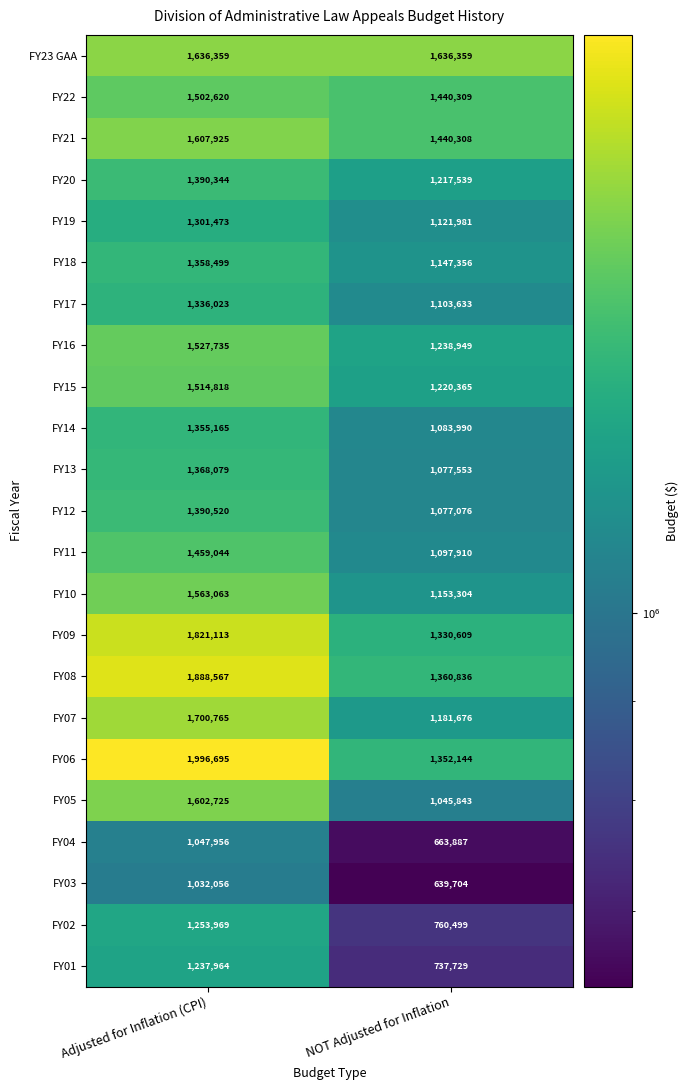

What is the difference between the FY22 values at Adjusted for Inflation (CPI) and NOT Adjusted for Inflation?

62311